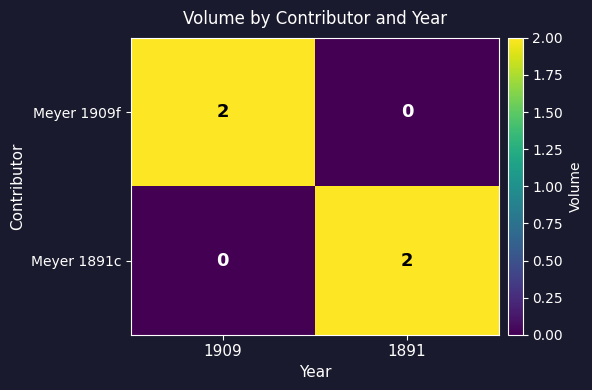

Reading left to right, list all the values displayed in this chart.

Meyer 1909f: 2	0
Meyer 1891c: 0	2